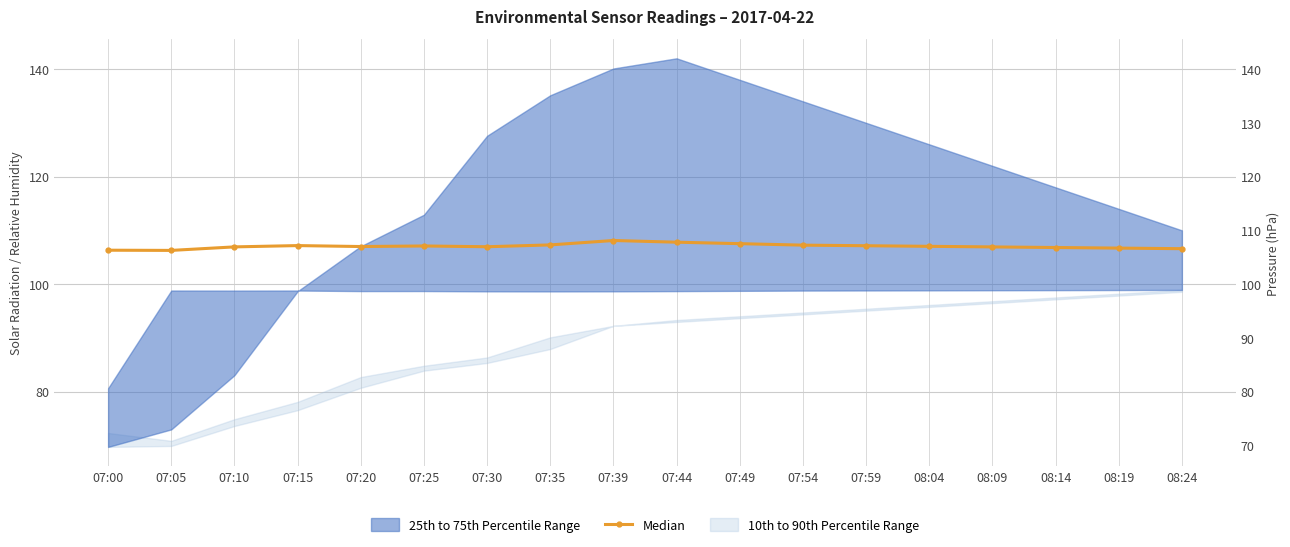

What is the label of the 18th point from the right?

07:00